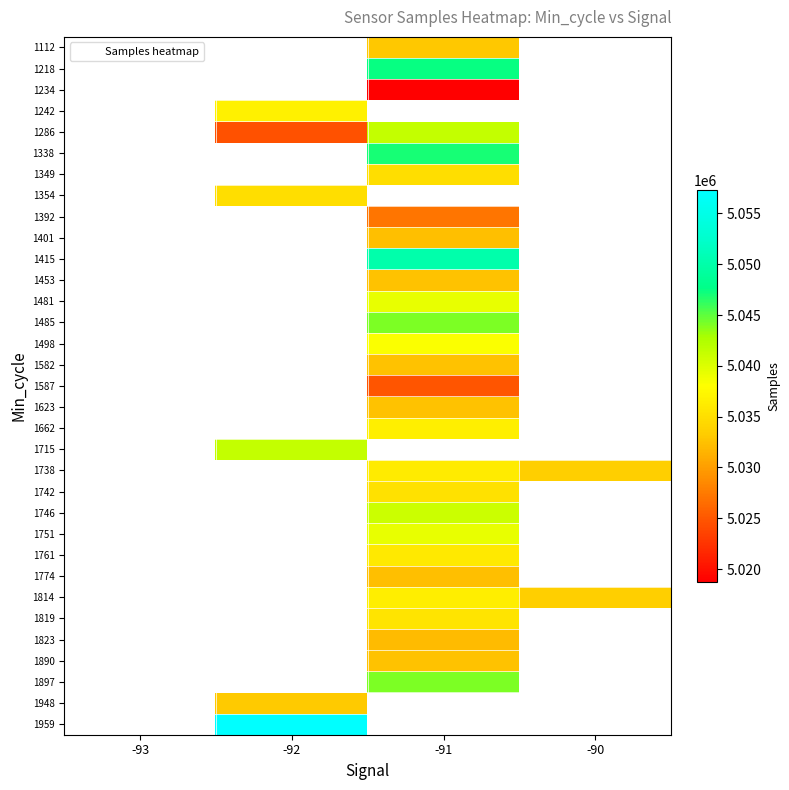

Which has a higher value, -92 or -90?

-90